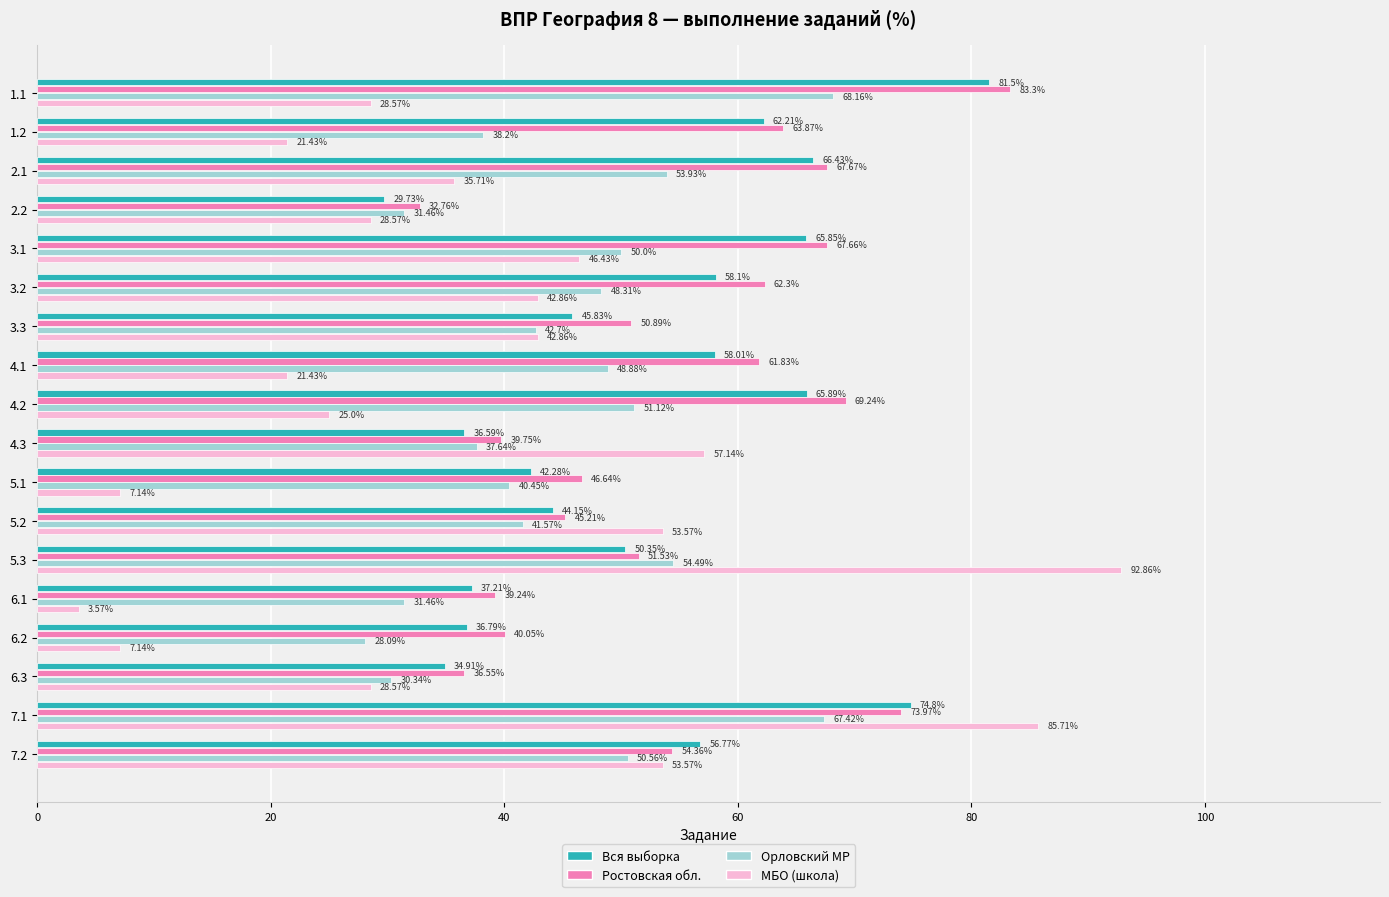

How many values in the Вся выборка series are below 56?

9